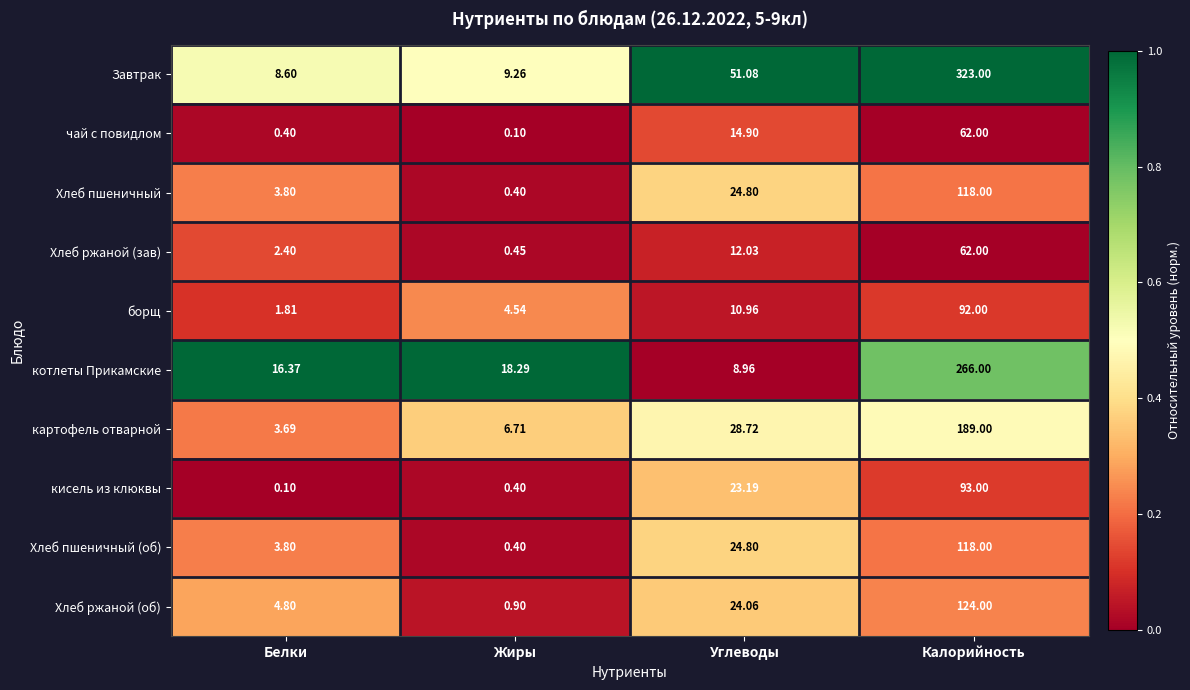

Where is Завтрак nearest to the value 165?

Углеводы